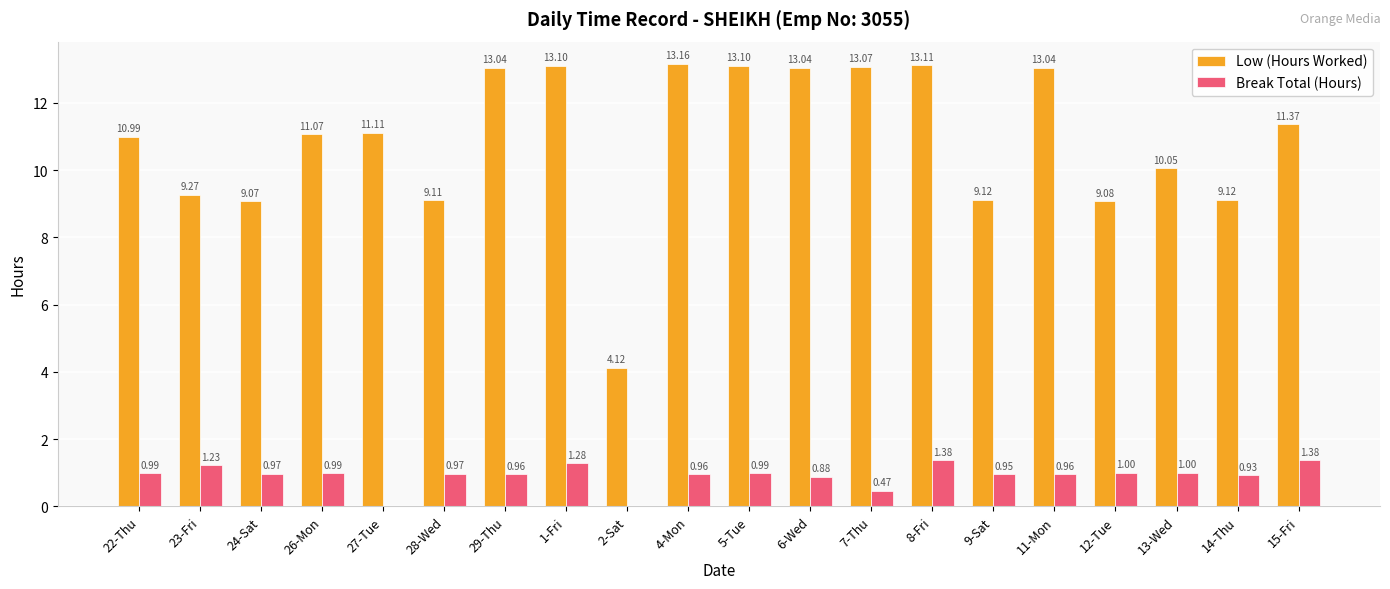

What is the spread (max minus min) of values at 4-Mon?

12.2